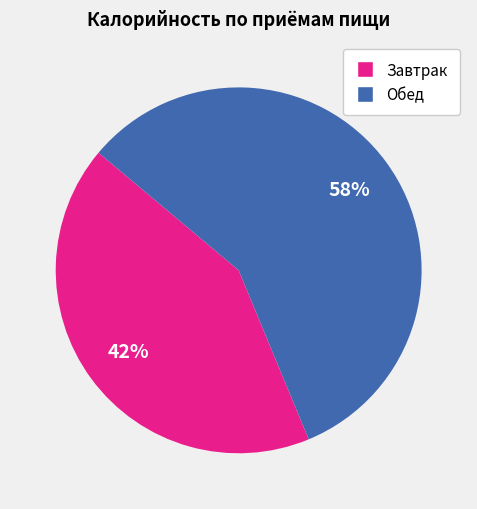

Rank the categories by value from highest to lowest.

Обед, Завтрак